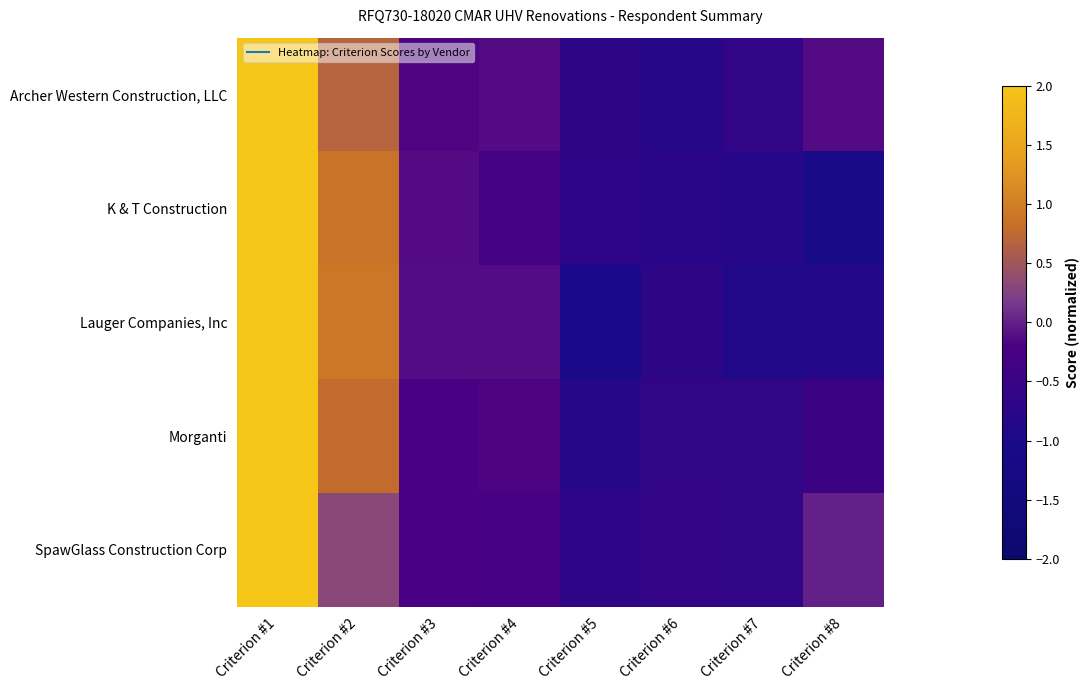

What is the spread (max minus min) of values at Criterion #3?

0.1